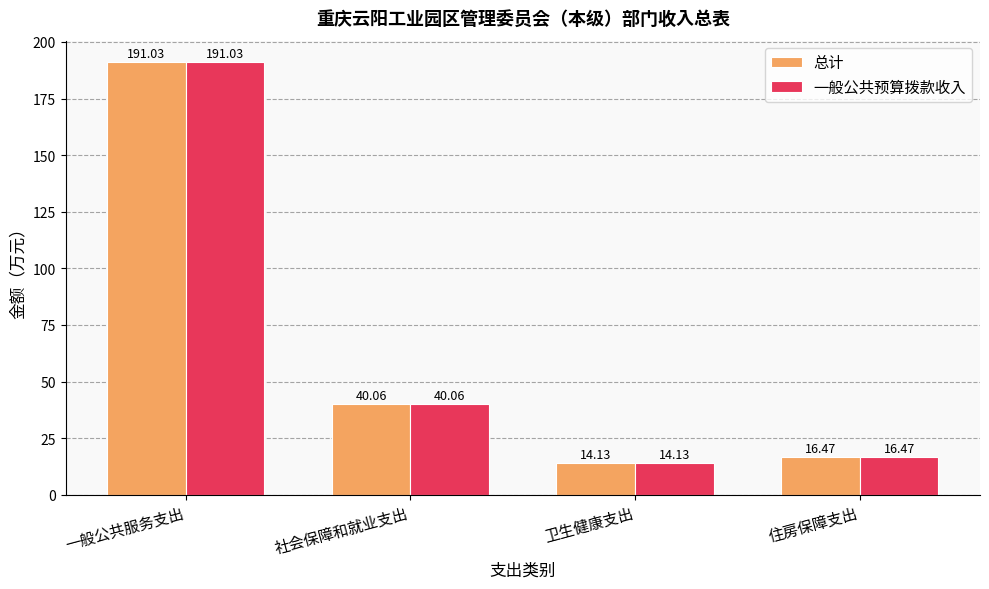

How many data points in 总计 are above 40?

2